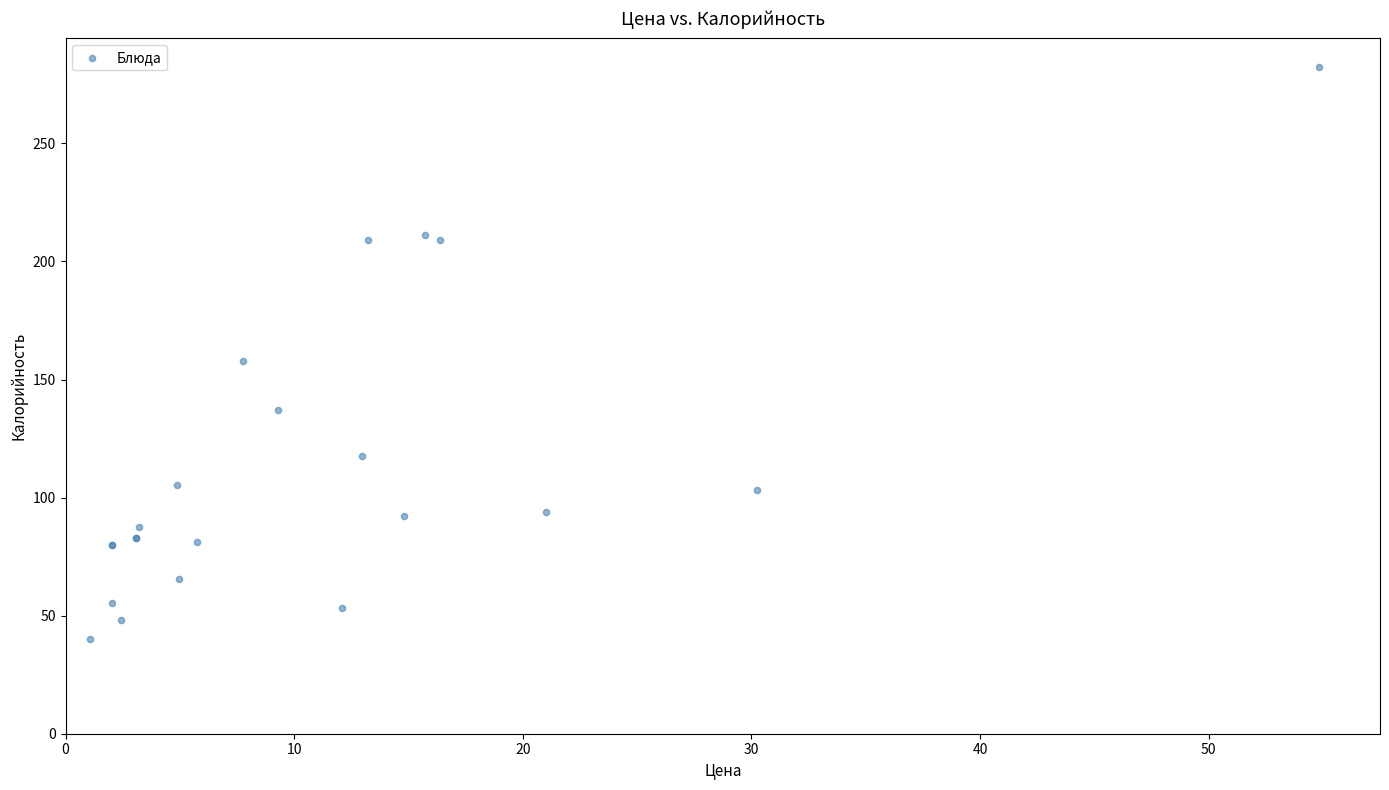

What Y value in the scatter plot is closest to 161?

157.8